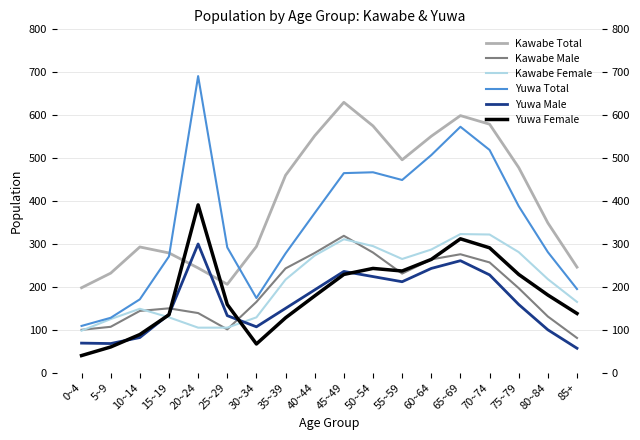

Is it true that Kawabe Total equals 293 at 10~14?

True